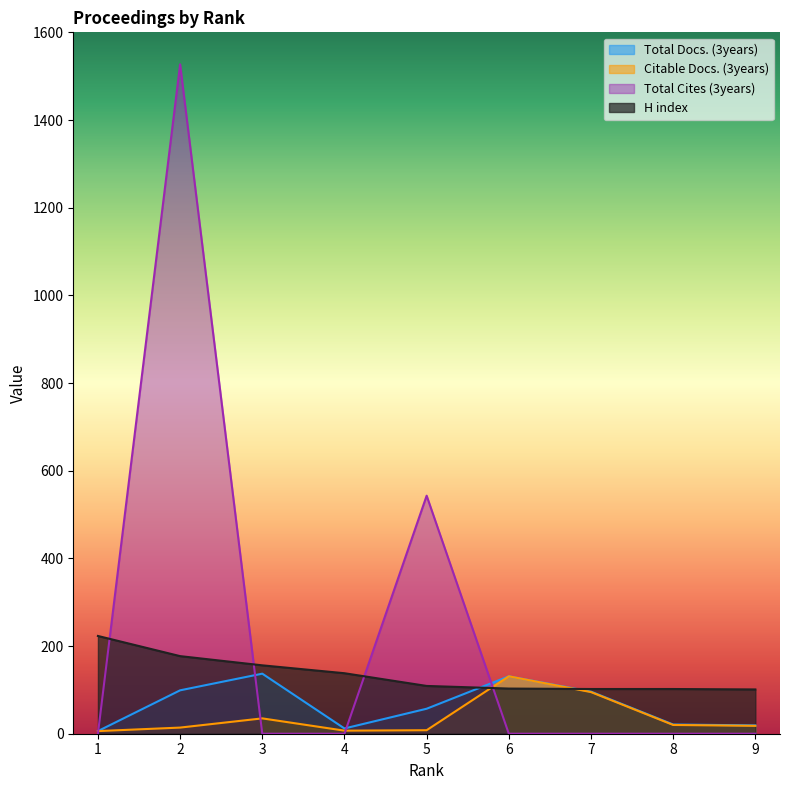

How many values in the Citable Docs. (3years) series exceed 18?

4